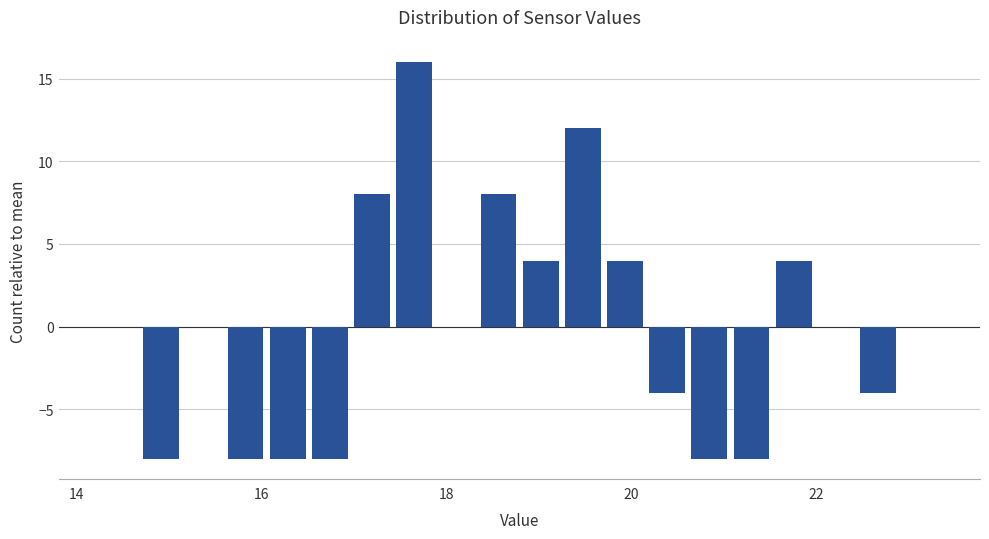

Around what value on the x-axis is the tallest bar? Give the approximate position of its centre, as read against the axis.

17.6